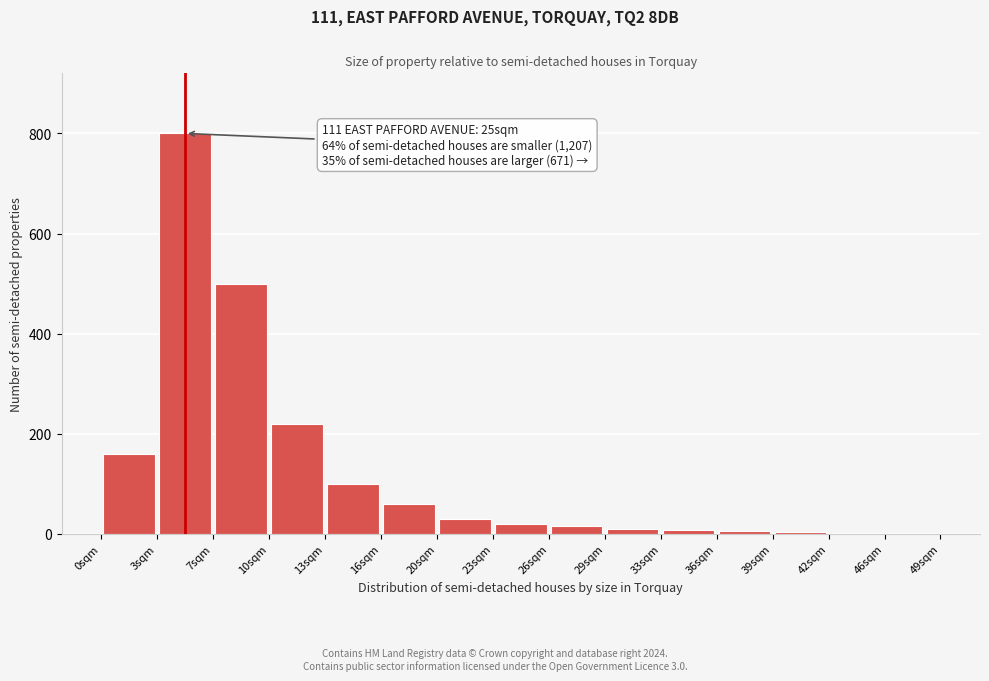

Over which range of the x-axis is the bar tallest?

3.5 to 6.5